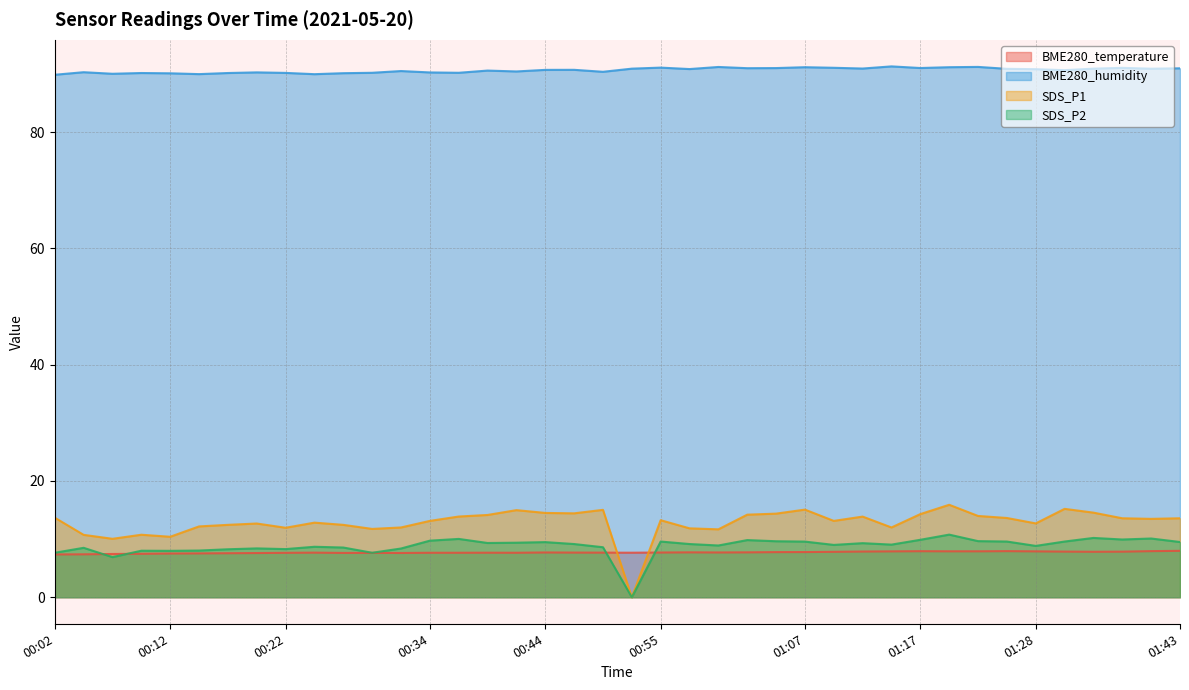

Between 00:27 and 00:29, which series saw the biggest shift?

SDS_P2